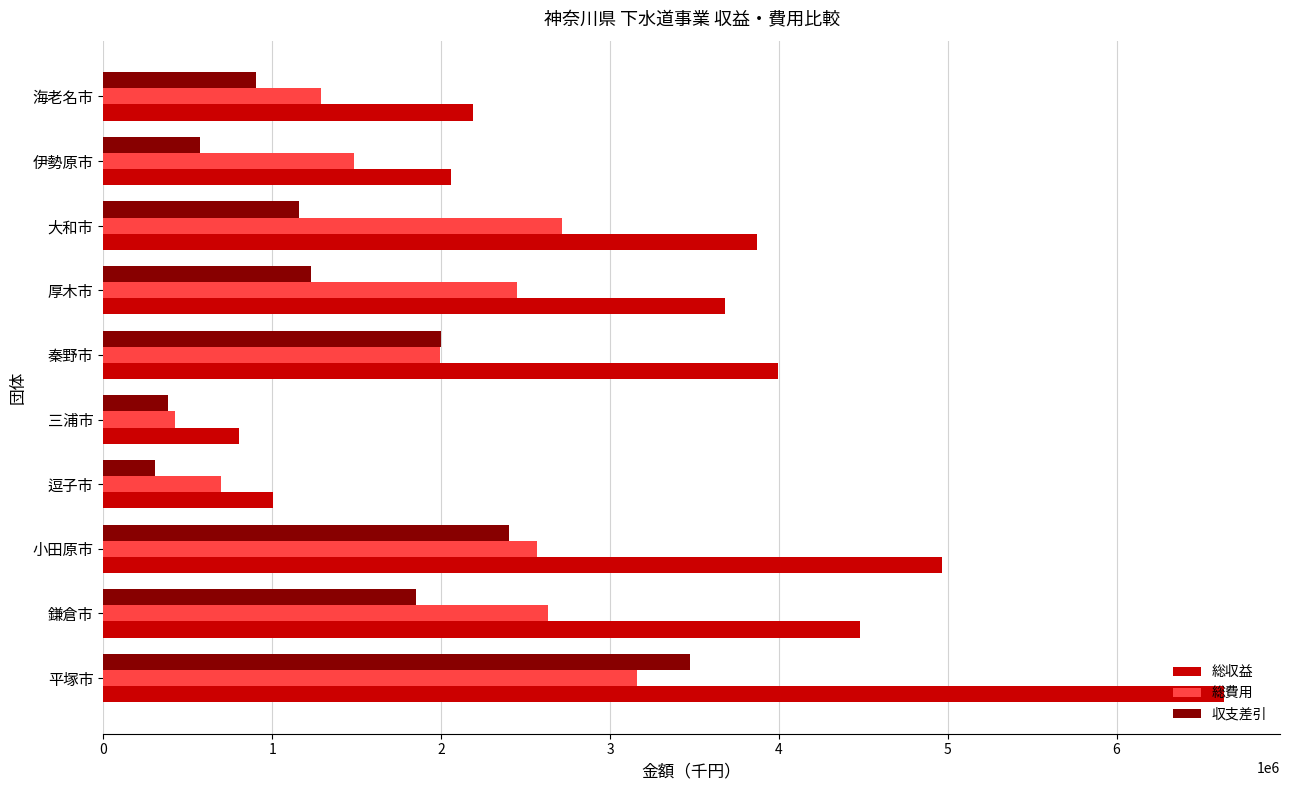

At how many categories does at least one series exceed 2719848?

6